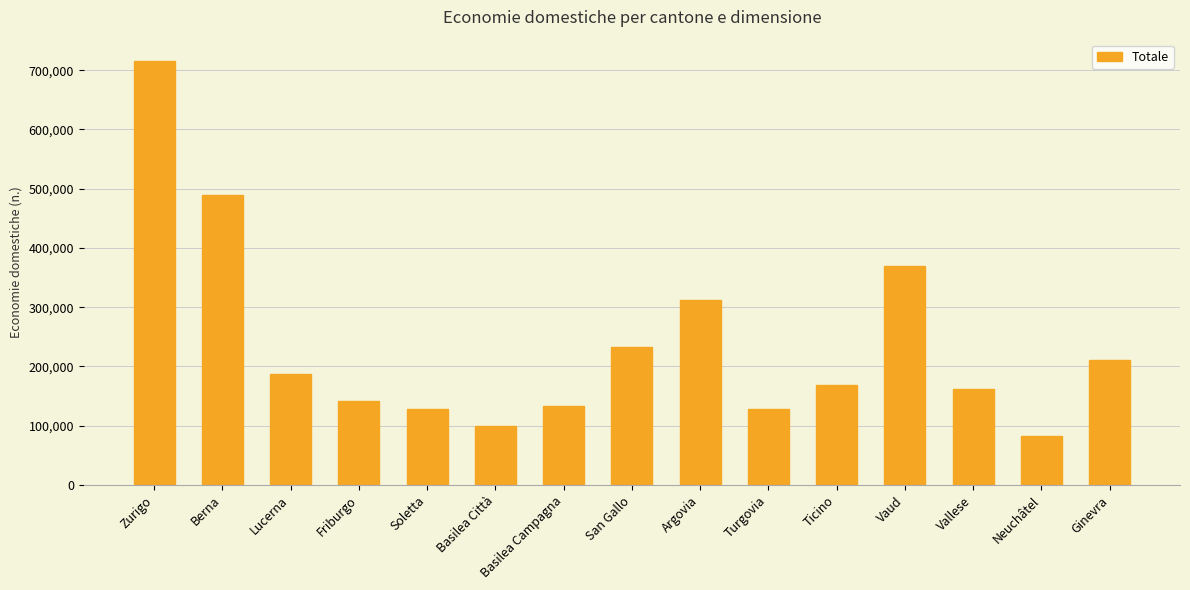

Where does the data first go above 168196?

Zurigo